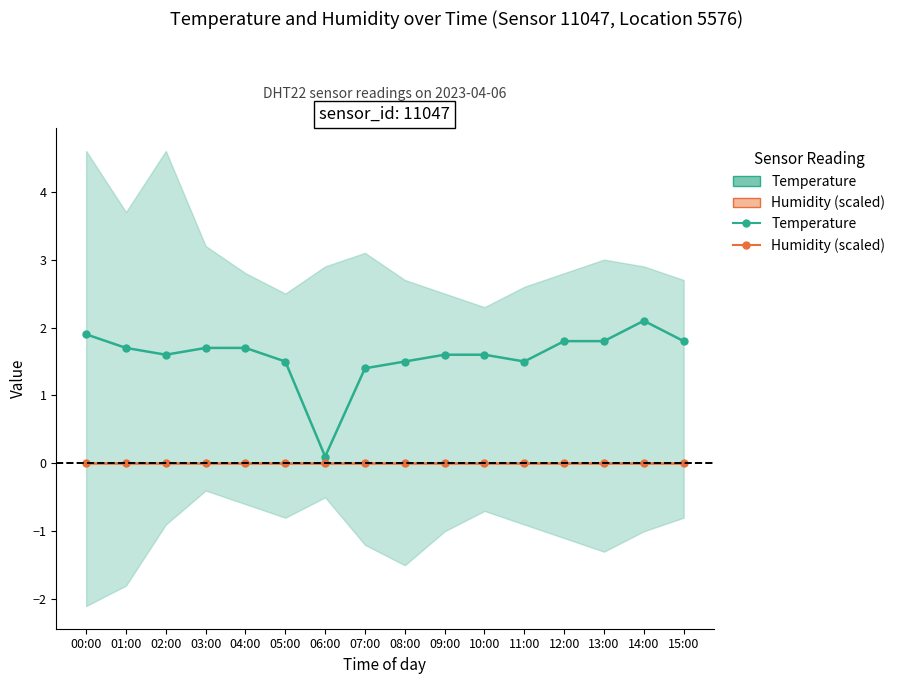

At which label is Humidity (scaled) closest to 0?

00:00